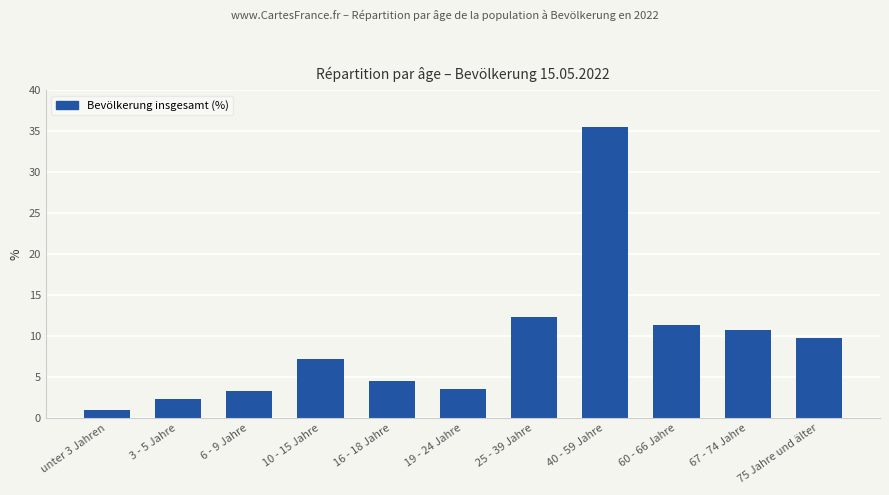

Where is the data nearest to the value 18?

25 - 39 Jahre